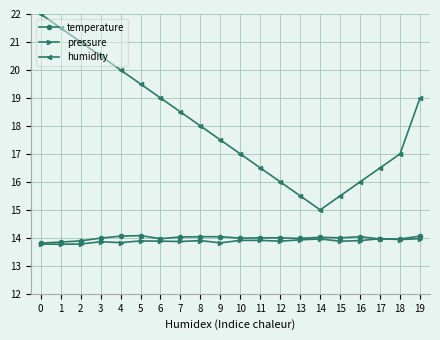

The value of temperature at 19 is 20.2. True or false?

False